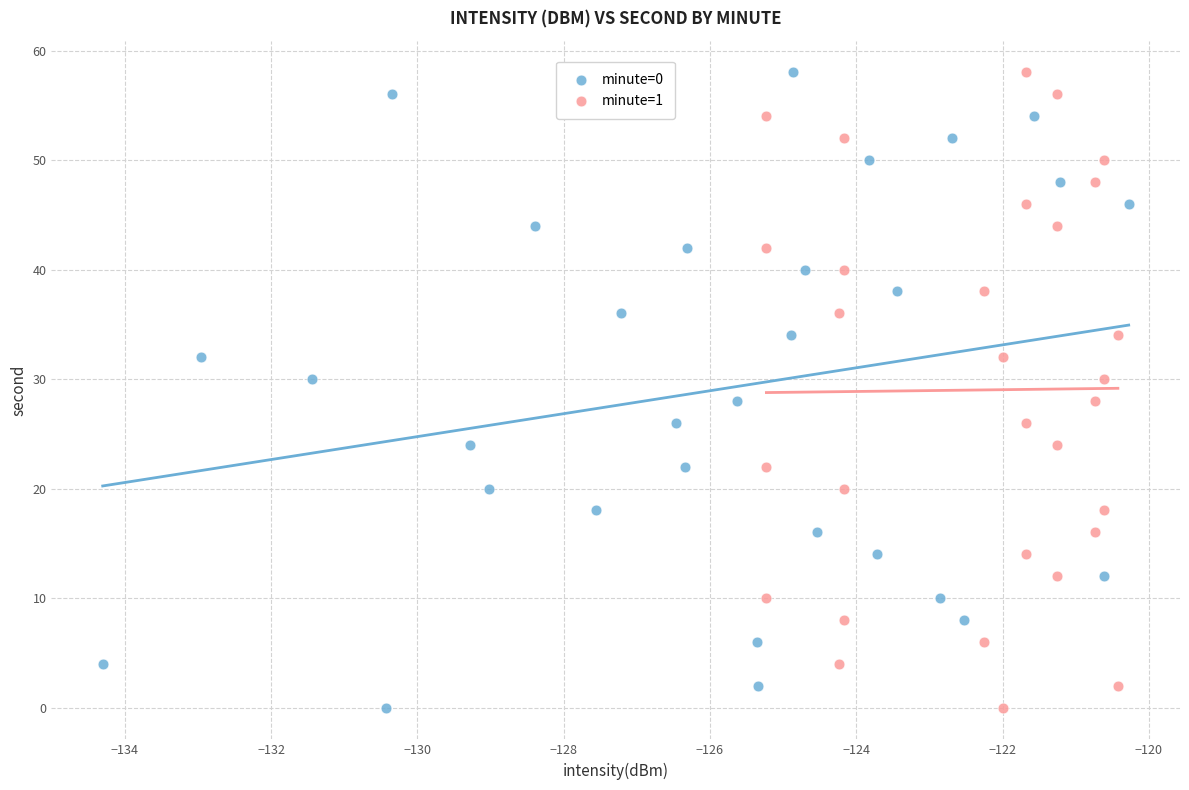

What are all the series names shown in the legend?

minute=0, minute=1